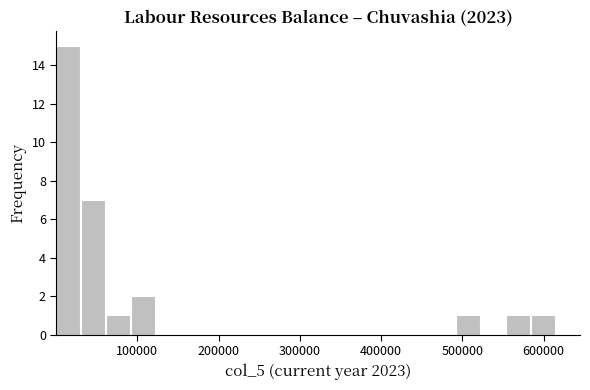

Read against the x-axis, roughly where is the centre of the tallest bar?

10000